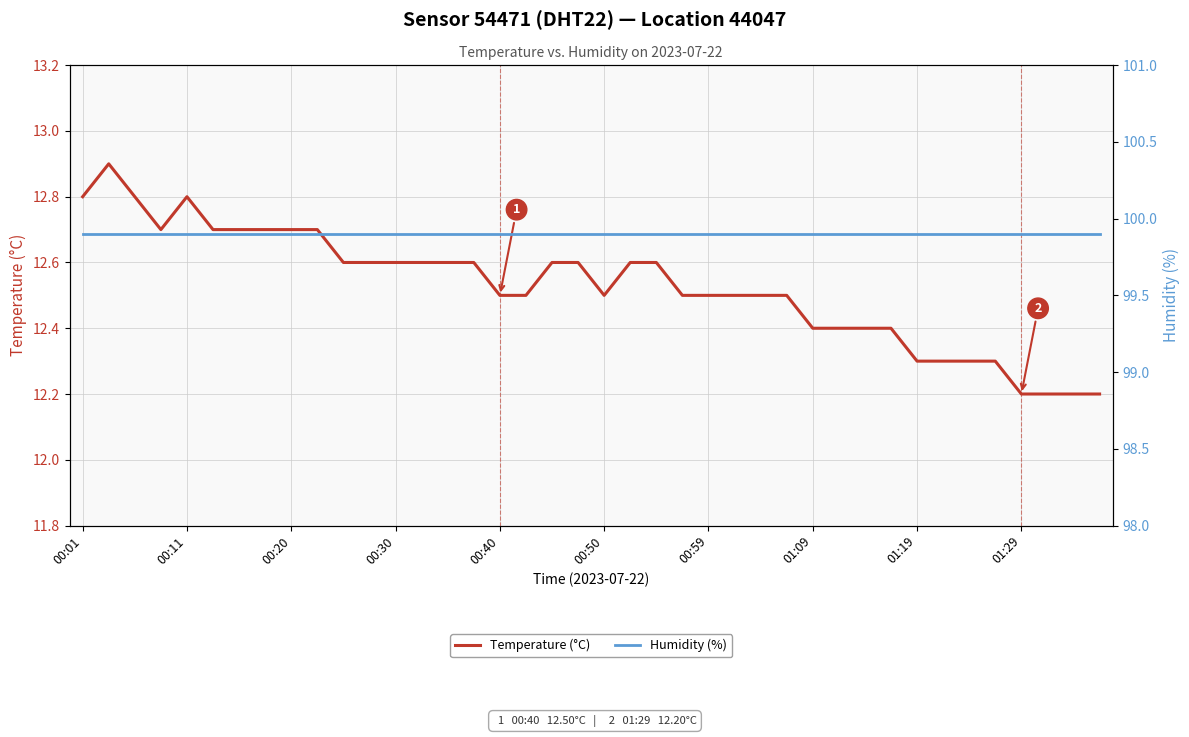

List the series in order of their overall mean, lowest first.

Temperature (°C), Humidity (%)